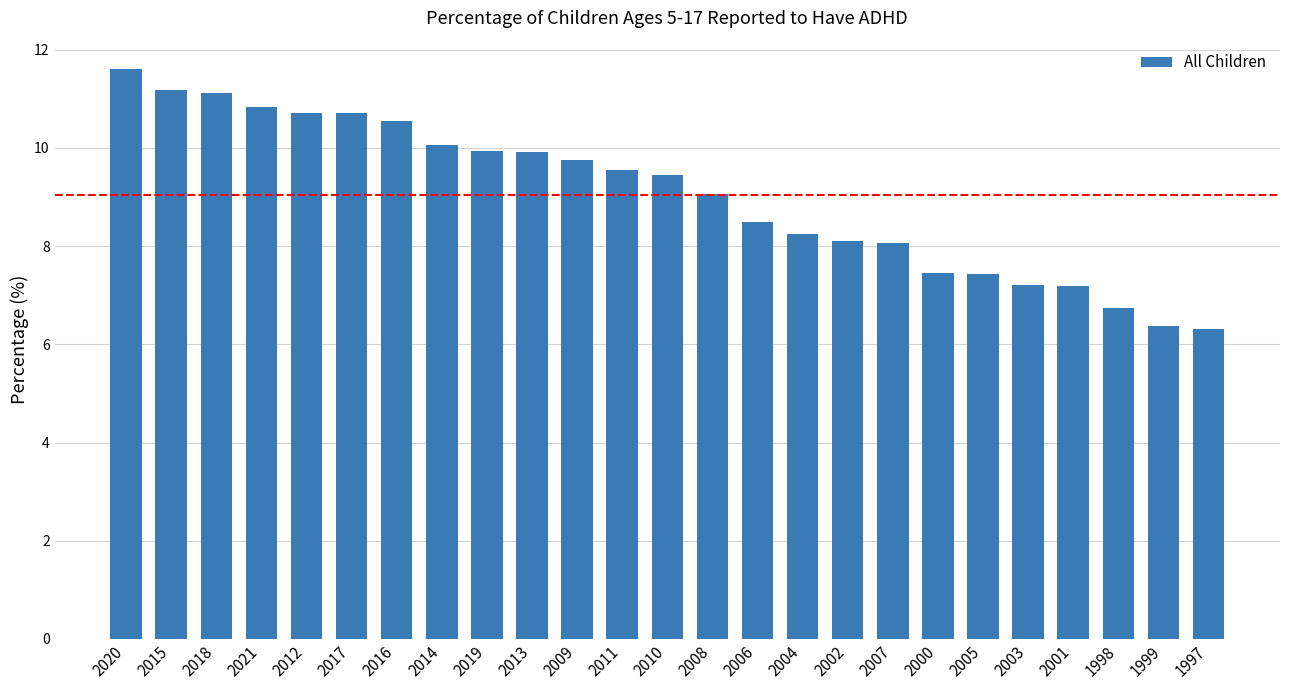

What is the approximate value at 1998?

6.7